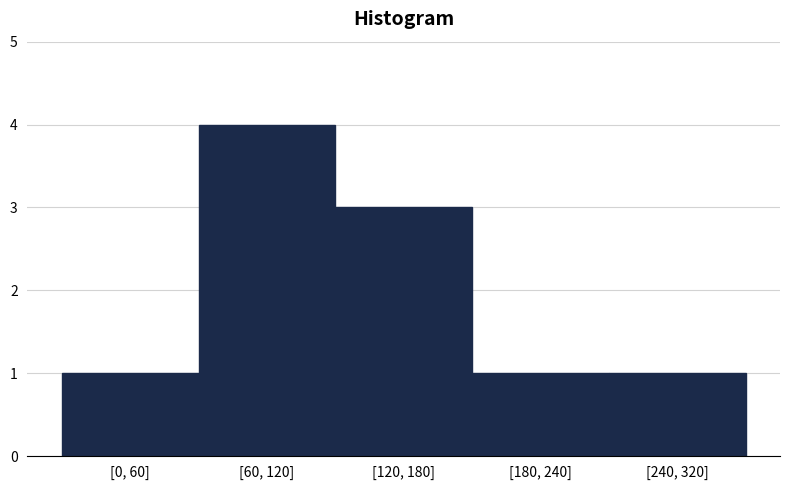

Reading right to left, list all the values displayed in this chart.

1	1	3	4	1